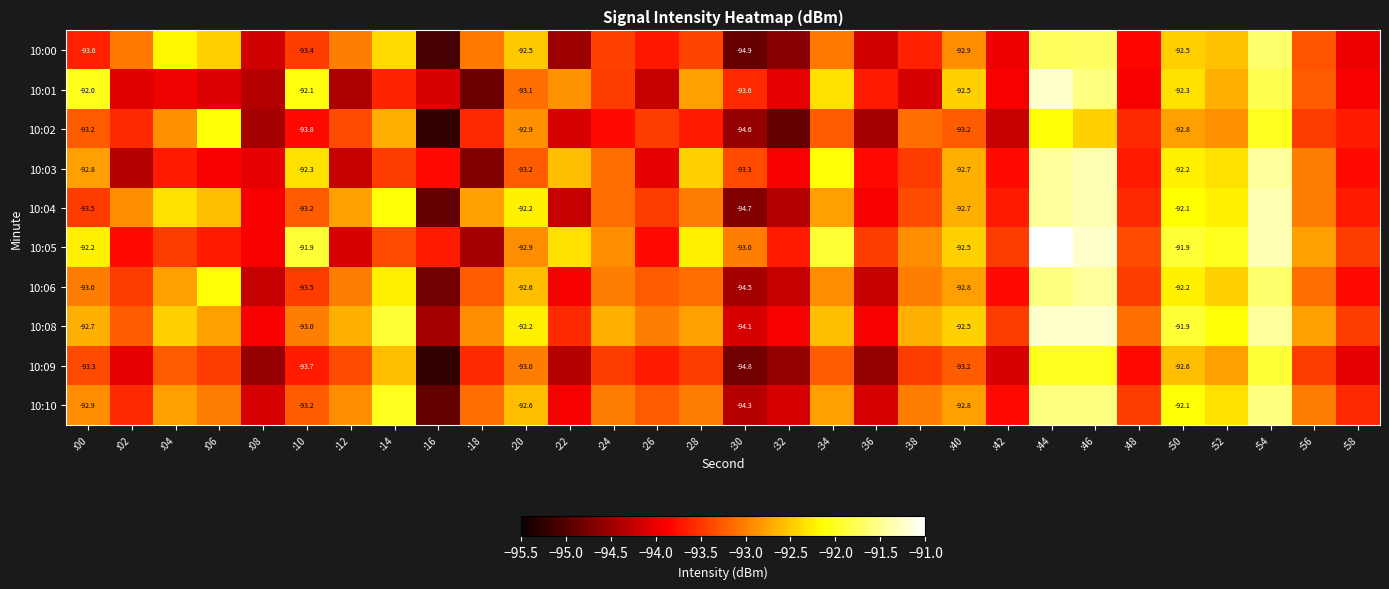

Count the number of data series in this chart.

10